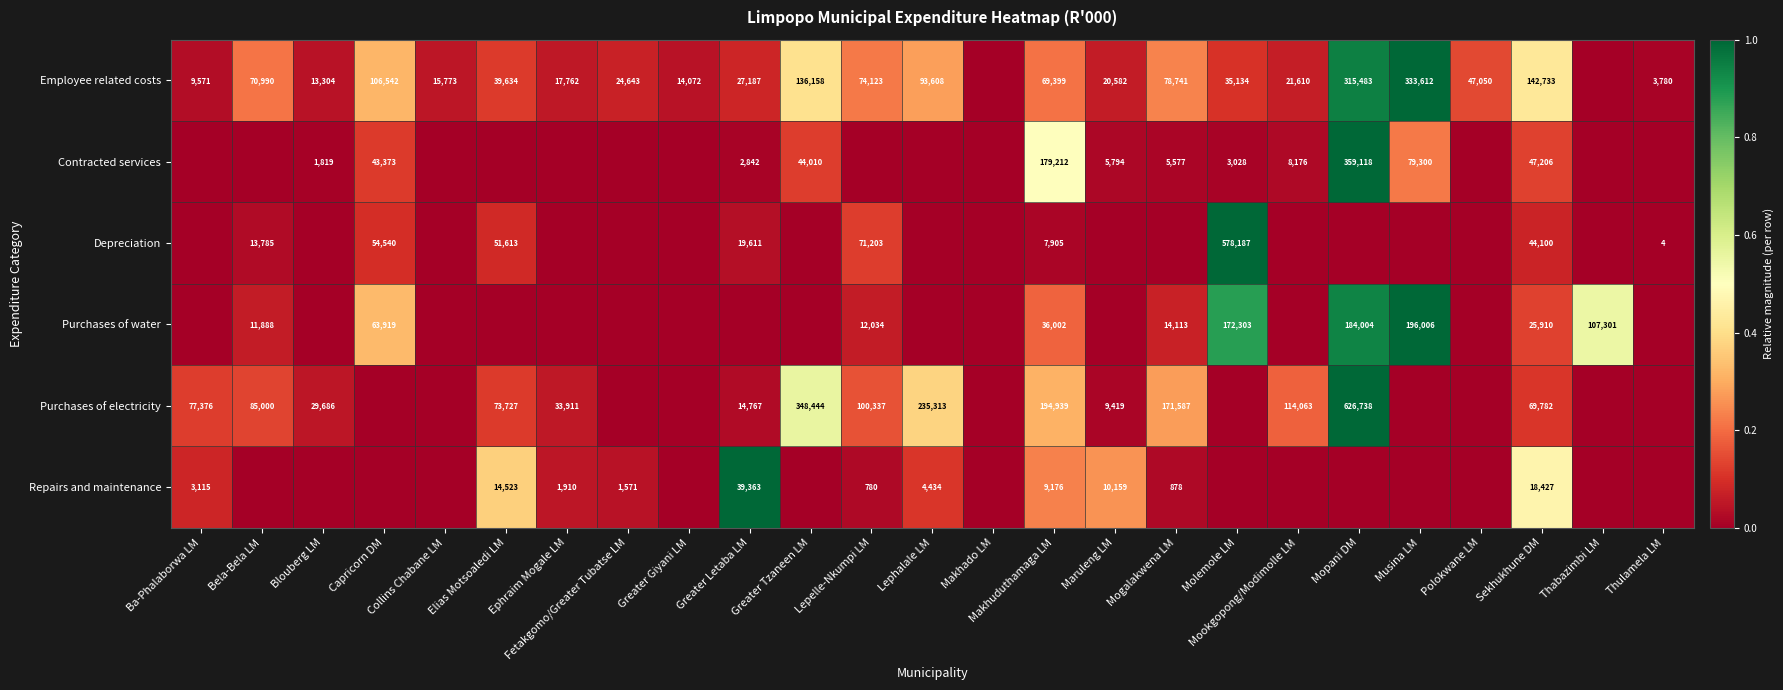

What is the difference between the highest and lowest values at Makhuduthamaga LM?

187034